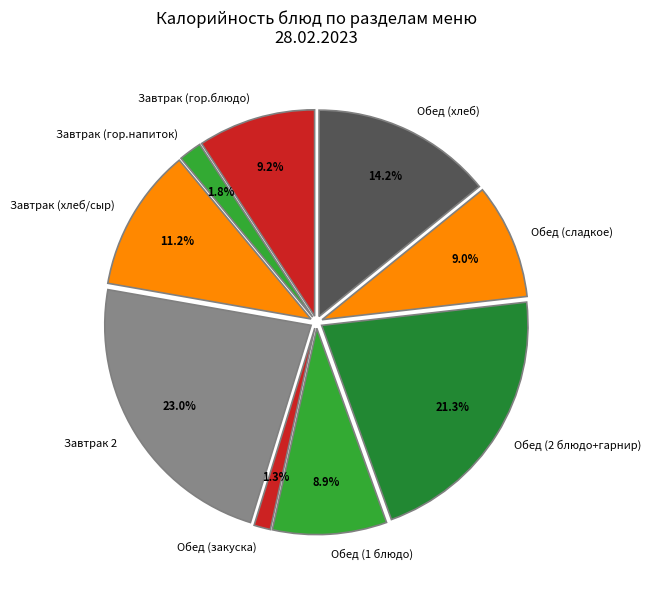

Is Завтрак (гор.блюдо) the majority of the pie?

No